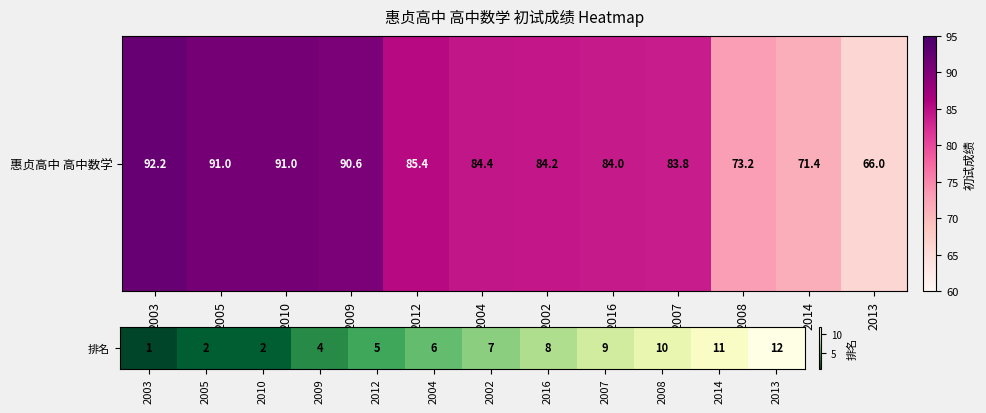

How many values are below 7?

6